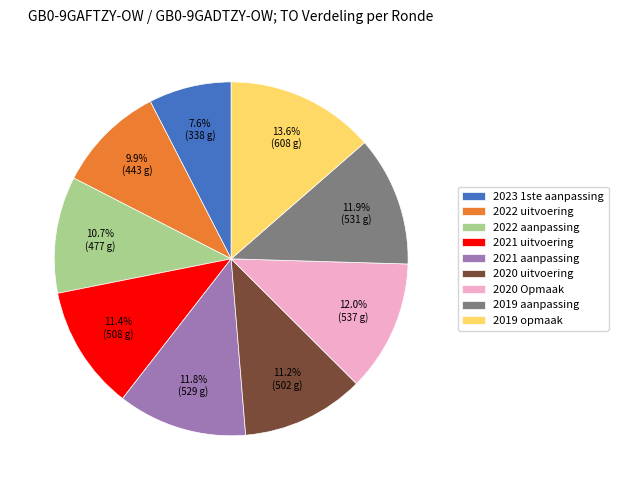

How many segments does this pie chart have?

9